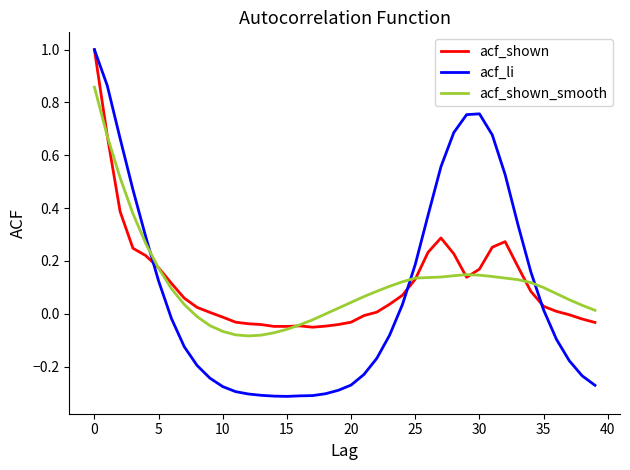

Which series has the largest range (max minus min)?

acf_li